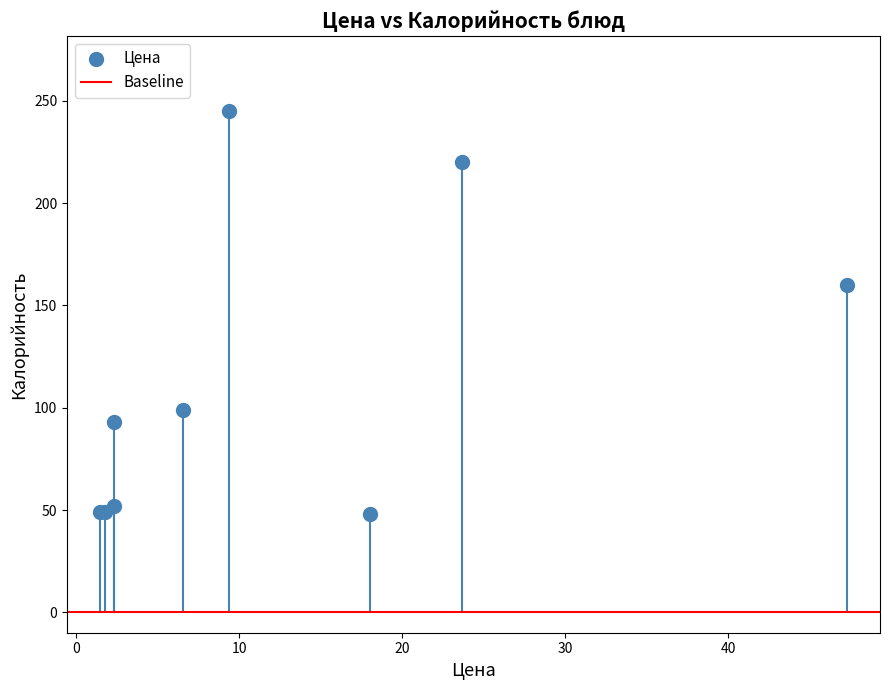

What Y value in the scatter plot is closest to 146?

160